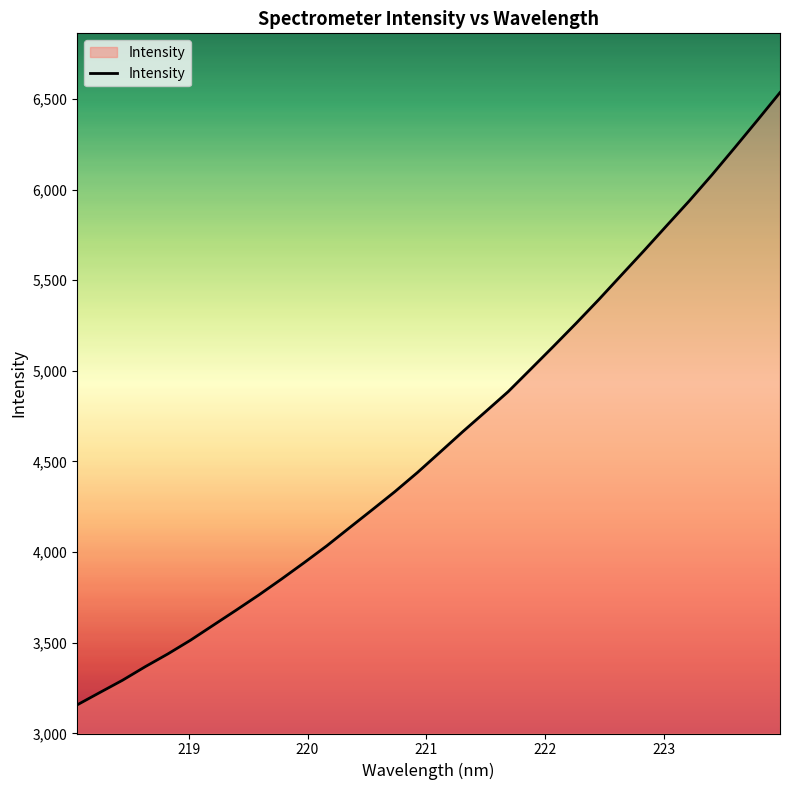

What is the minimum value shown in the chart?

3157.4